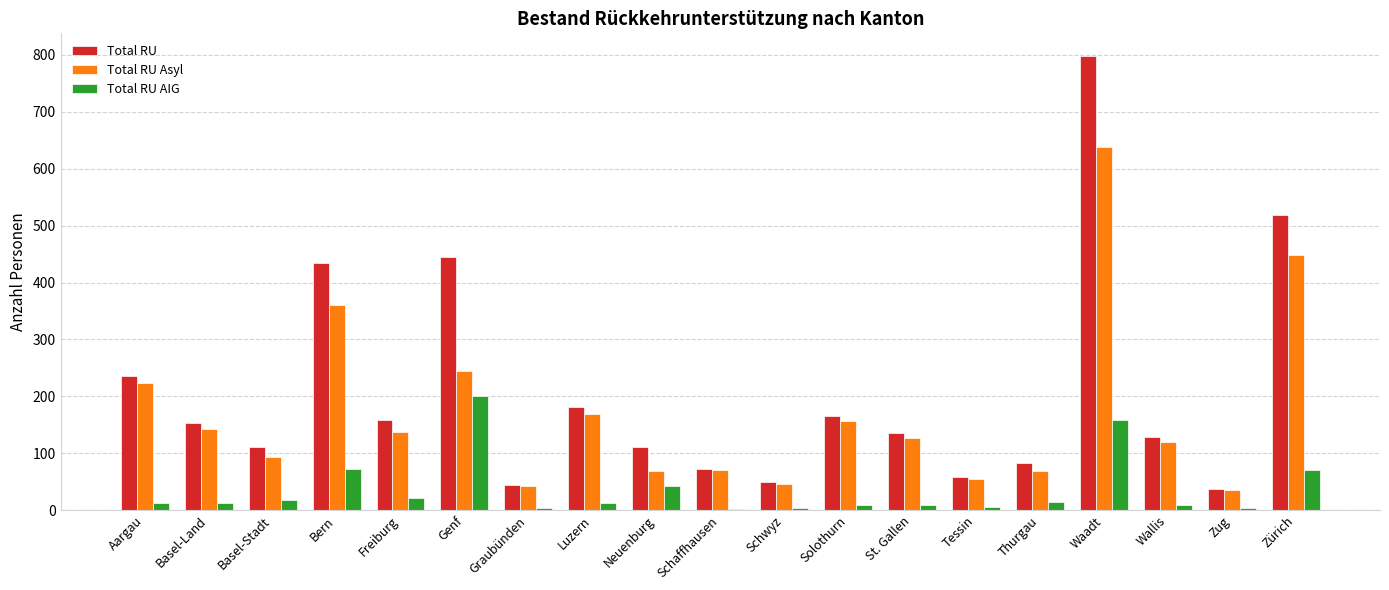

At which label is Total RU AIG closest to 101?

Bern